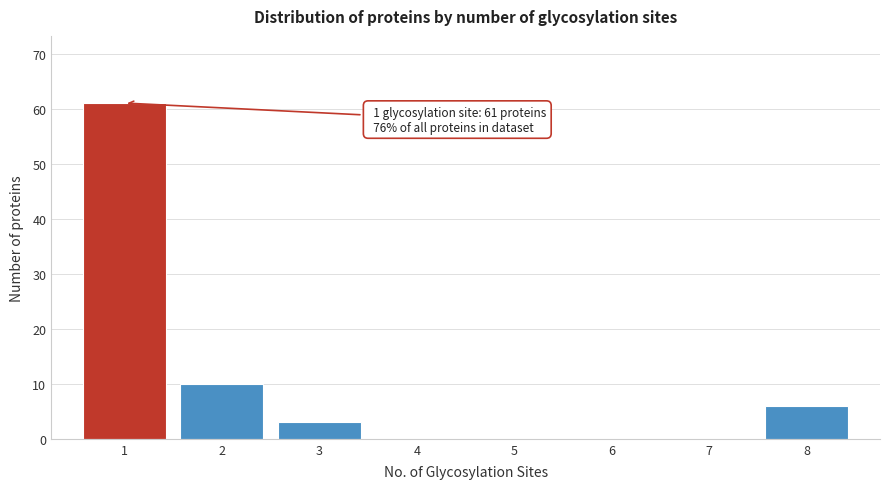

Reading left to right, list all the values displayed in this chart.

1=61	2=10	3=3	4=0	5=0	6=0	7=0	8=6